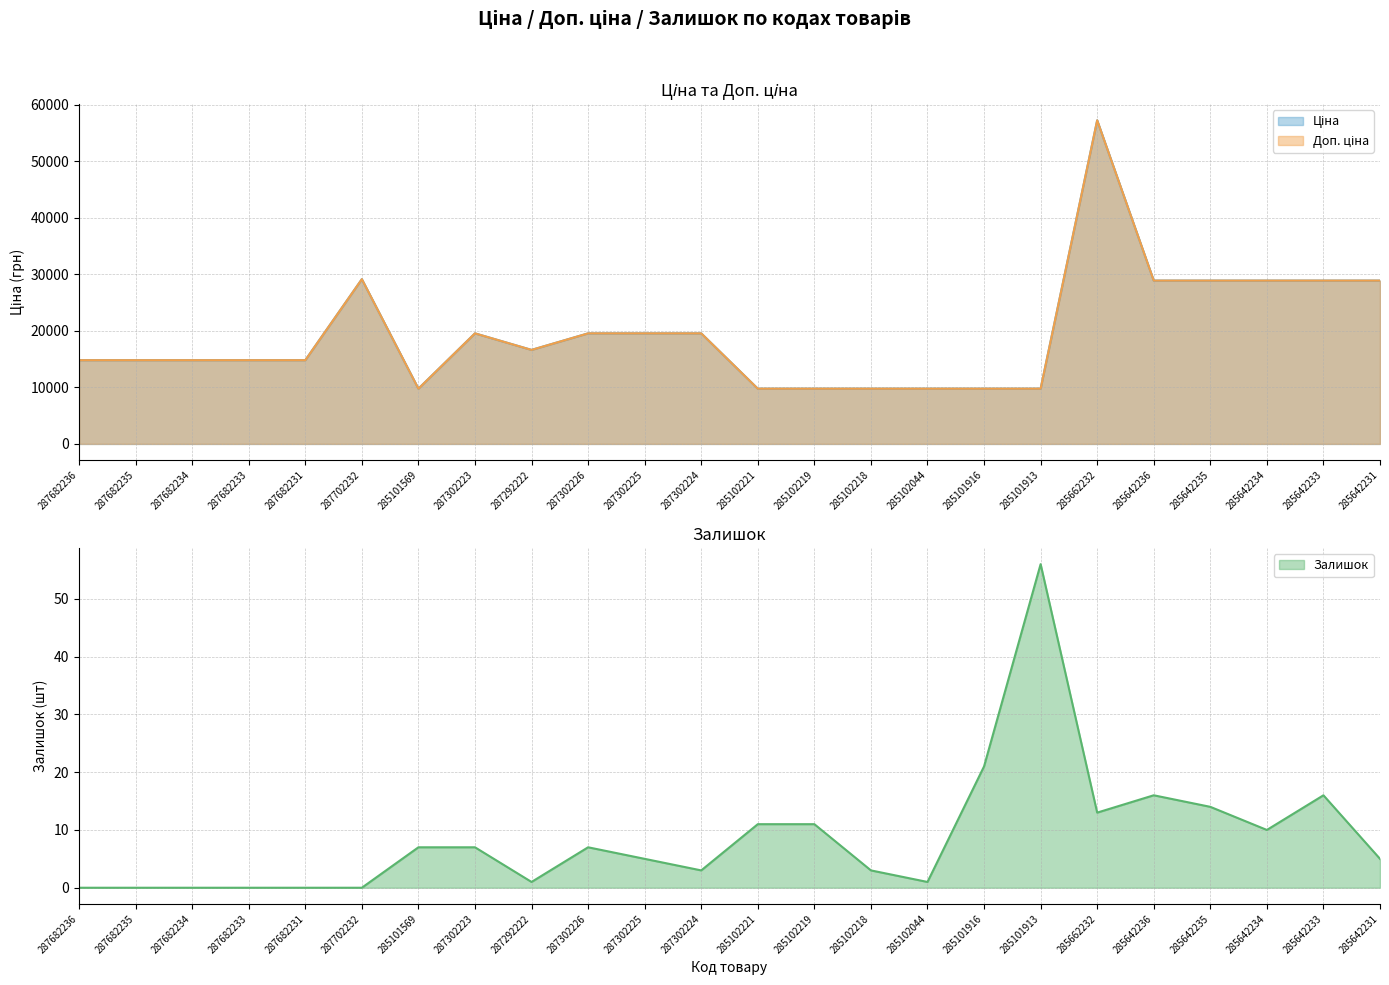

Reading right to left, transcribe all the data shown in this chart.

Ціна: 28901.7	28901.7	28901.7	28901.7	28901.7	57258.0	9775.5	9775.5	9775.5	9775.5	9775.5	9775.5	19564.9	19564.9	19564.9	16636.8	19564.9	9775.5	29152.3	14817.6	14817.6	14817.6	14817.6	14817.6
Доп. ціна: 28901.7	28901.7	28901.7	28901.7	28901.7	57258.0	9775.5	9775.5	9775.5	9775.5	9775.5	9775.5	19564.9	19564.9	19564.9	16636.8	19564.9	9775.5	29152.3	14817.6	14817.6	14817.6	14817.6	14817.6
Залишок: 5.0	16.0	10.0	14.0	16.0	13.0	56.0	21.0	1.0	3.0	11.0	11.0	3.0	5.0	7.0	1.0	7.0	7.0	0.0	0.0	0.0	0.0	0.0	0.0